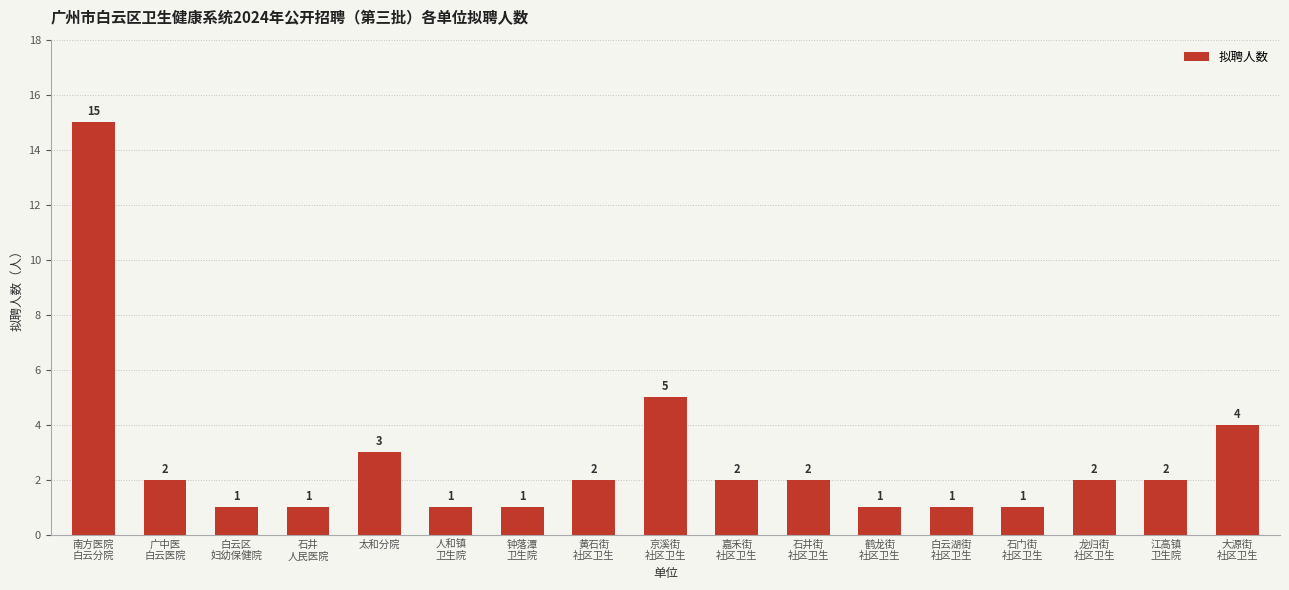

What is the average value?

3